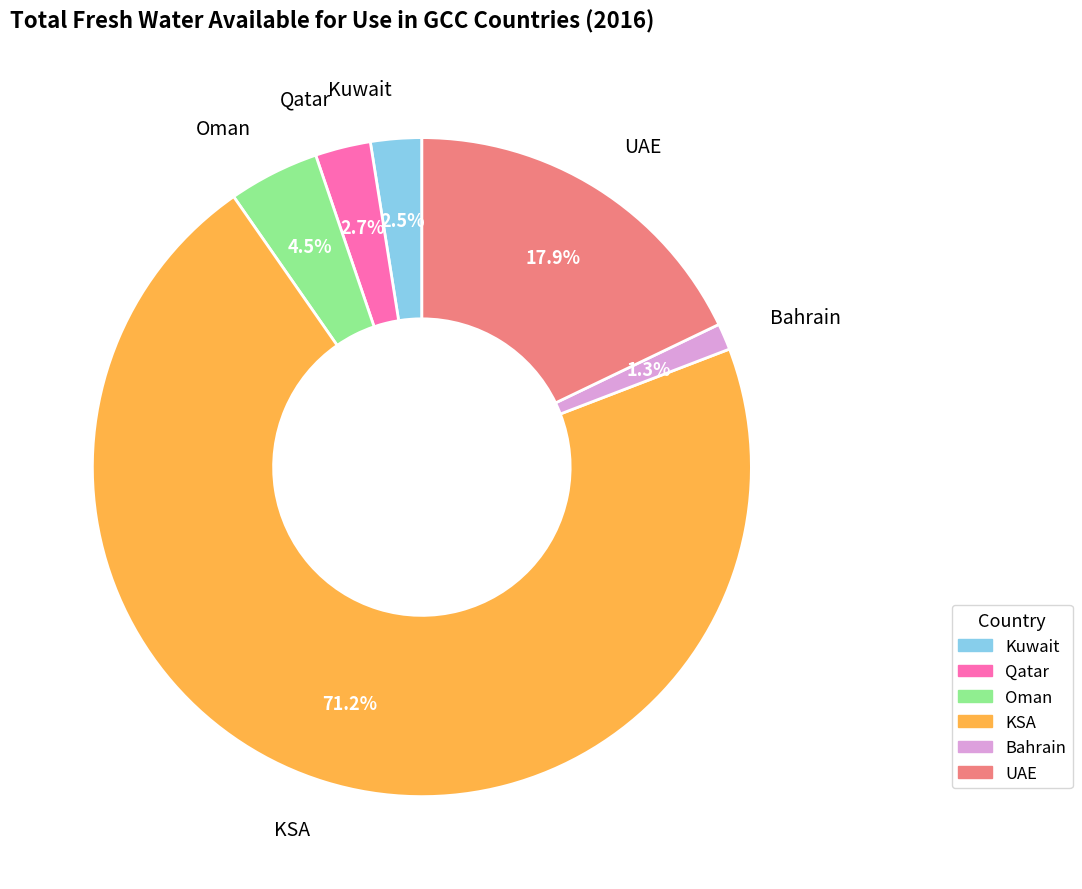

To the nearest percent, what is the combined percentage of Oman and UAE?

22%